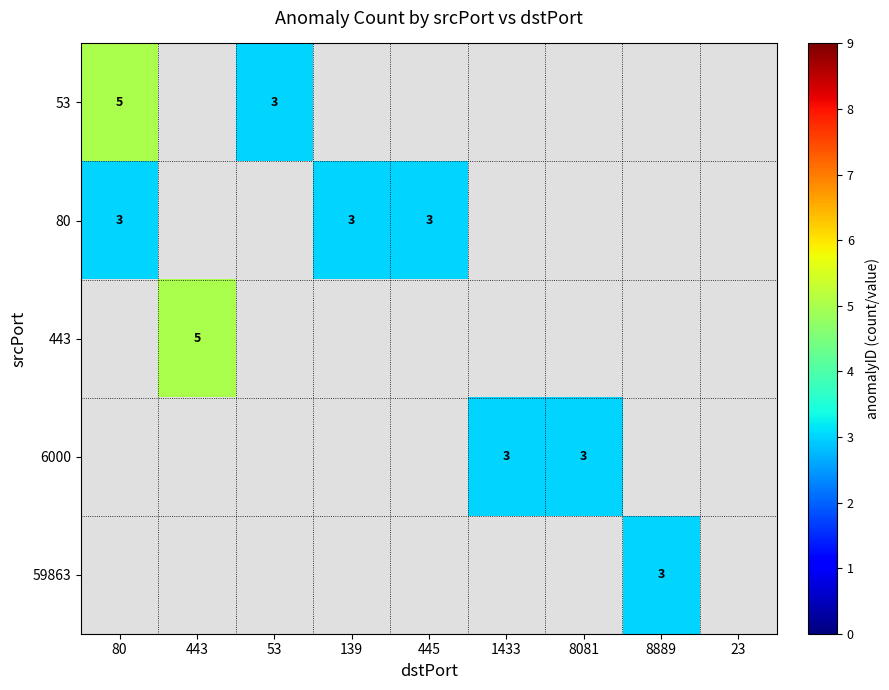

Which has a higher value, 23 or 1433?

1433